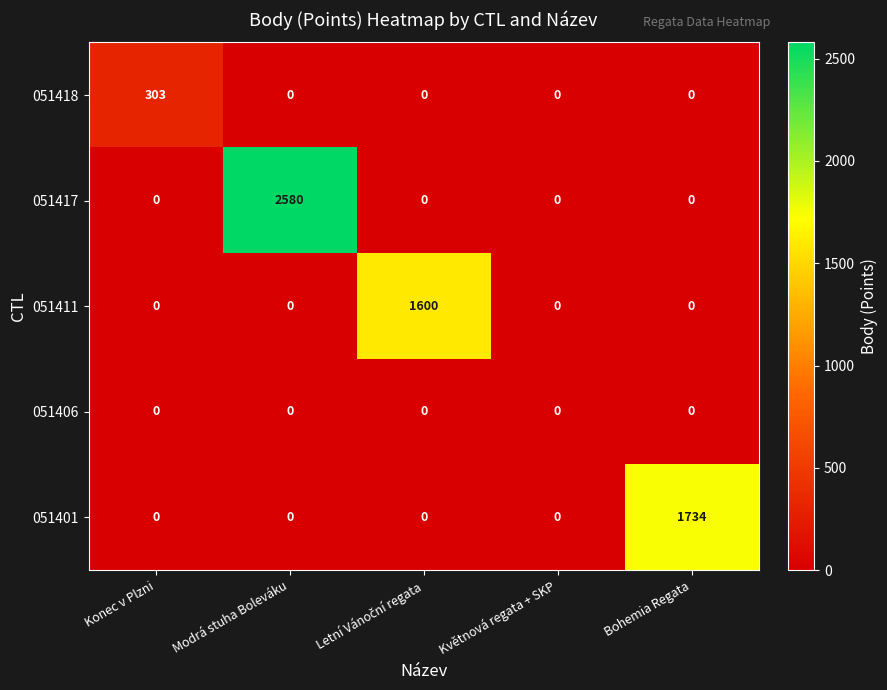

Reading left to right, what are all the values shown in this chart?

051418: 303	0	0	0	0
051417: 0	2580	0	0	0
051411: 0	0	1600	0	0
051406: 0	0	0	0	0
051401: 0	0	0	0	1734